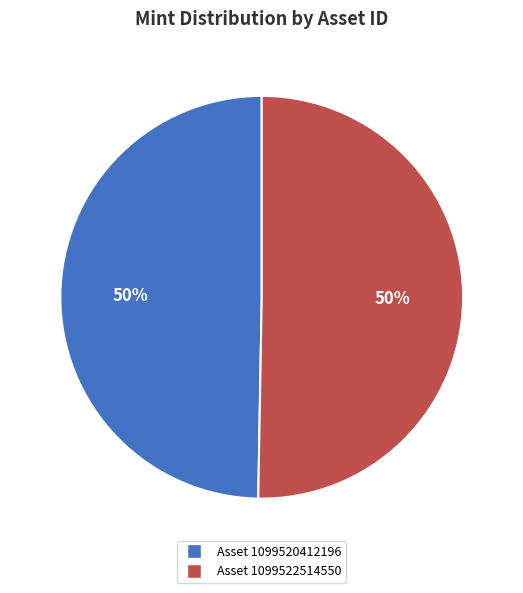

How many segments does this pie chart have?

2